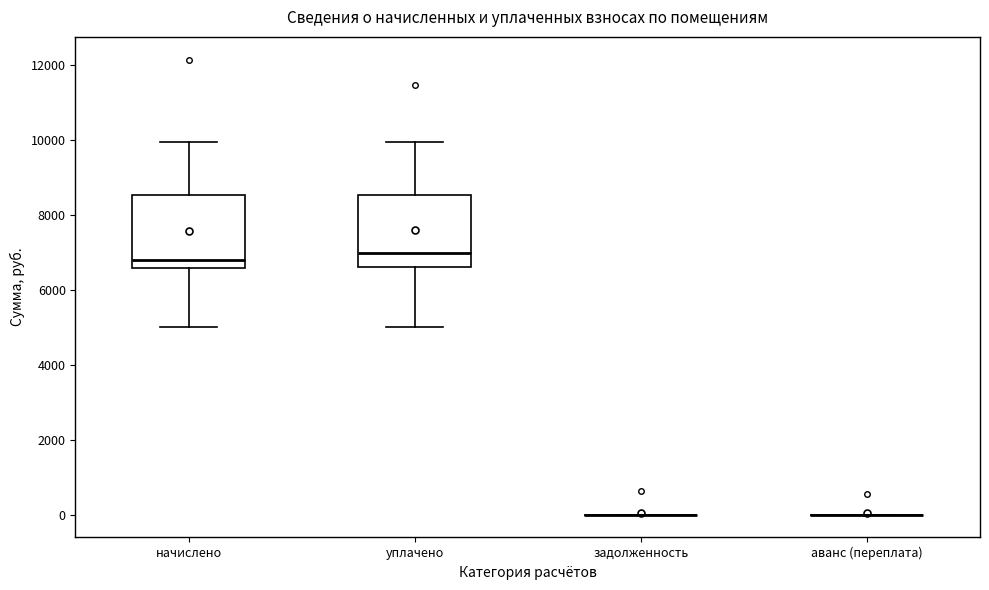

Reading left to right, transcribe this box plot: for each box, give where its median line is, the range the box spans, and where its two whiskers end, as read against the y-axis. The values are not printed on the chart, so give them approximately, as read against the axis.

начислено: median 6800, box 6600 to 8600, whiskers 5000 to 10000
уплачено: median 7000, box 6600 to 8600, whiskers 5000 to 10000
задолженность: box collapsed to a line at 0, whiskers 0 to 0
аванс (переплата): box collapsed to a line at 0, whiskers 0 to 0